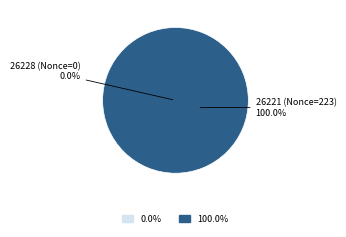

To the nearest percent, what is the combined percentage of 26228 and 26221?

100%